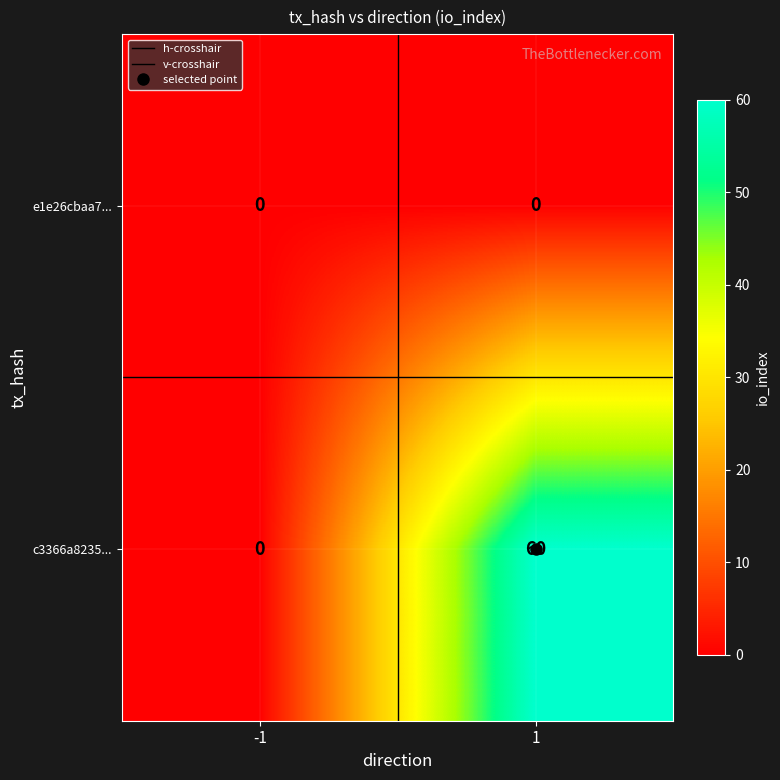

Is the value of e1e26cbaa7... at 1 greater than the value of c3366a8235... at 1?

No